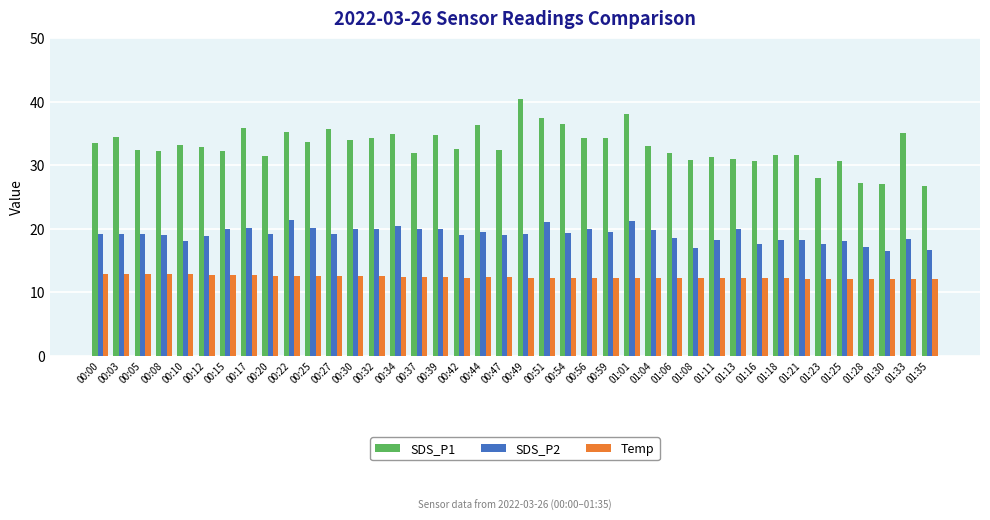

Rank the series at 01:06 from highest to lowest value.

SDS_P1, SDS_P2, Temp